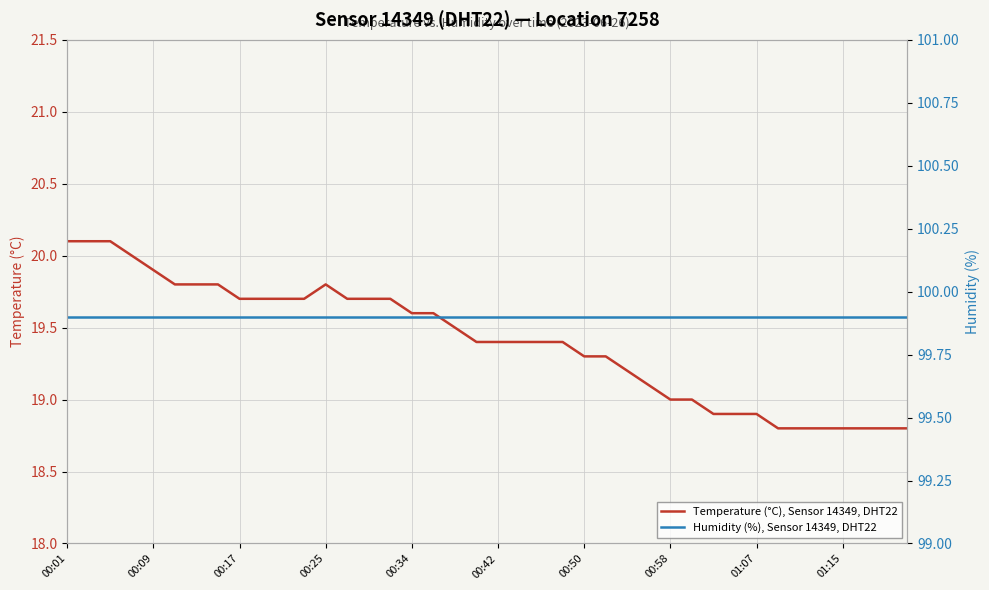

At which label does Humidity (%), Sensor 14349, DHT22 reach its minimum?

00:01